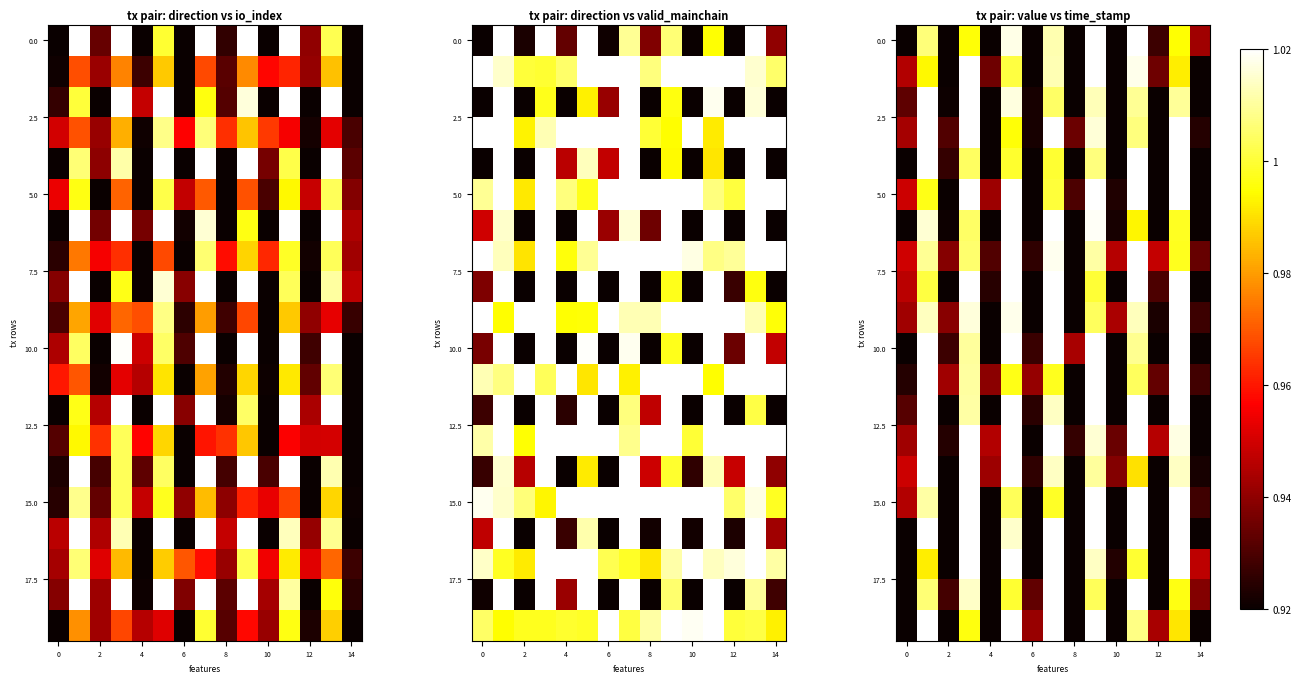

What is the smallest value displayed?

0.9